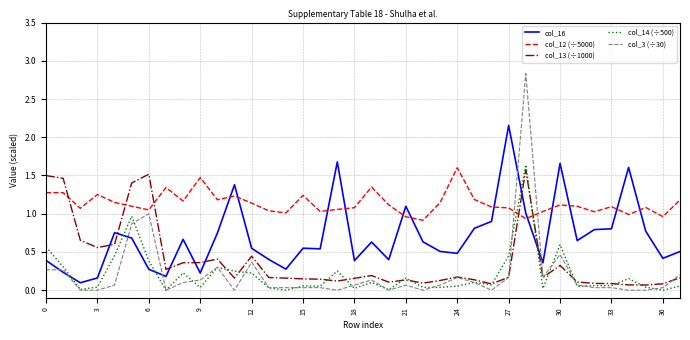

What is the maximum value shown in the chart?

2.8